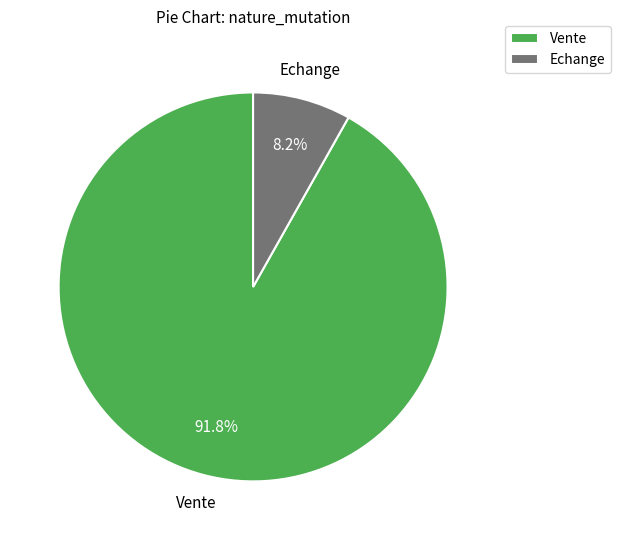

To the nearest percent, what portion does Vente represent?

92%